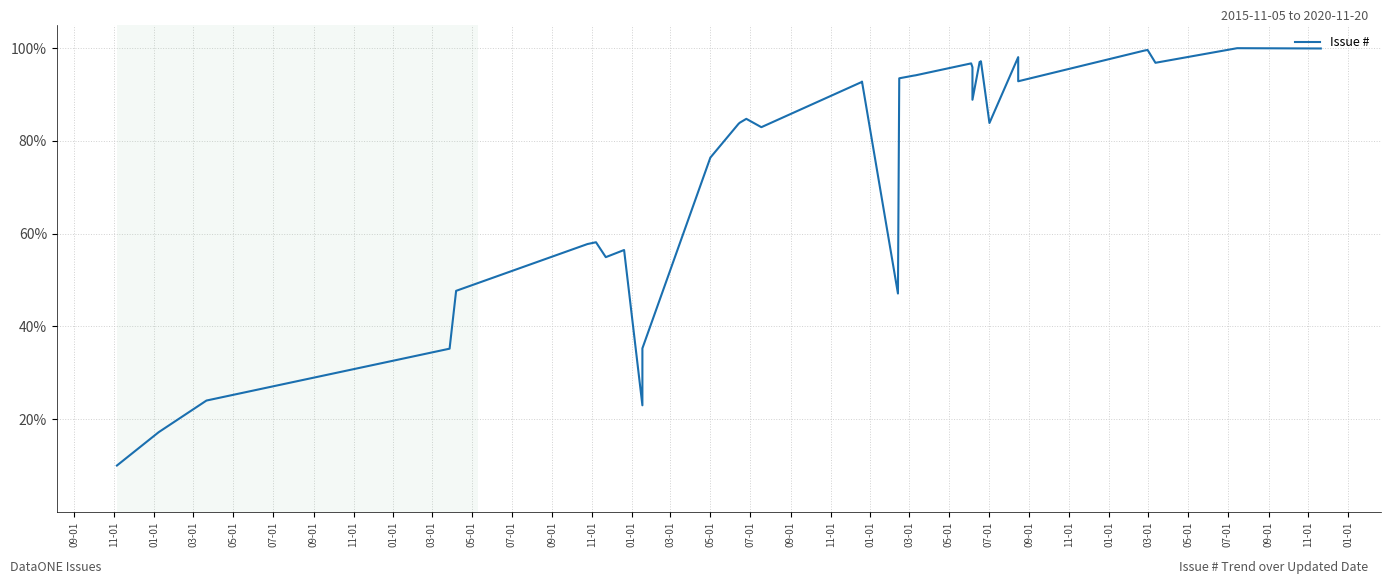

How many points are lower than both their immediate neighbors (excluding endpoints)?

8